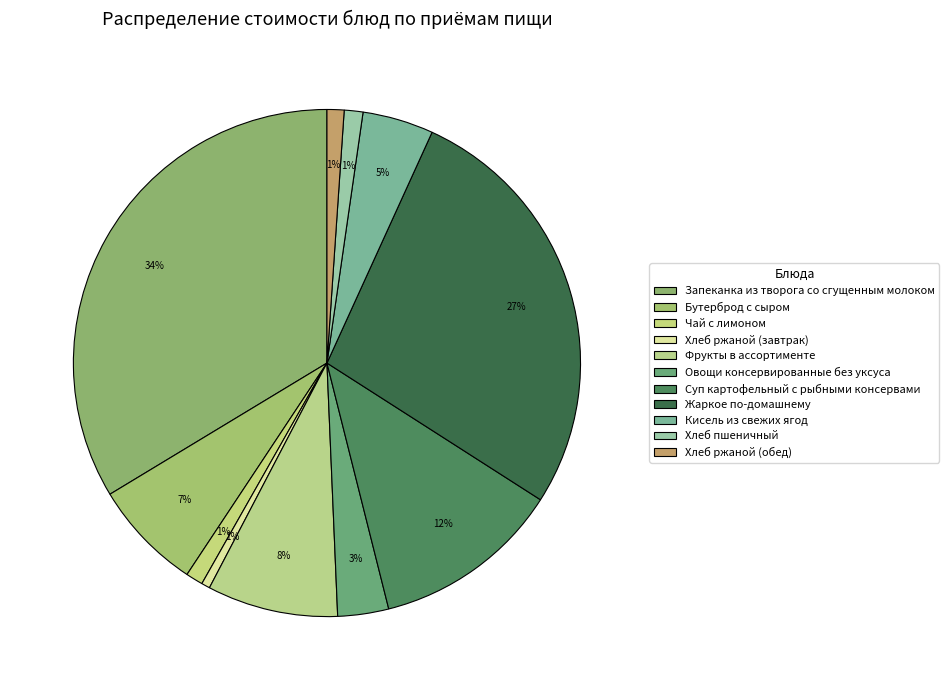

Which has a higher value, Суп картофельный с рыбными консервами or Хлеб ржаной (обед)?

Суп картофельный с рыбными консервами